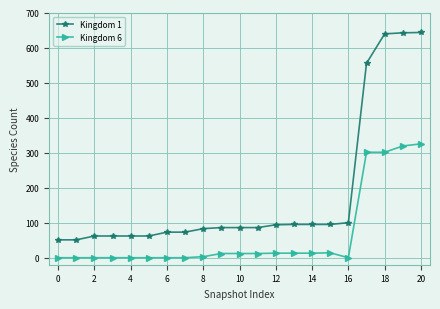

Which series has the largest total across all categories?

Kingdom 1